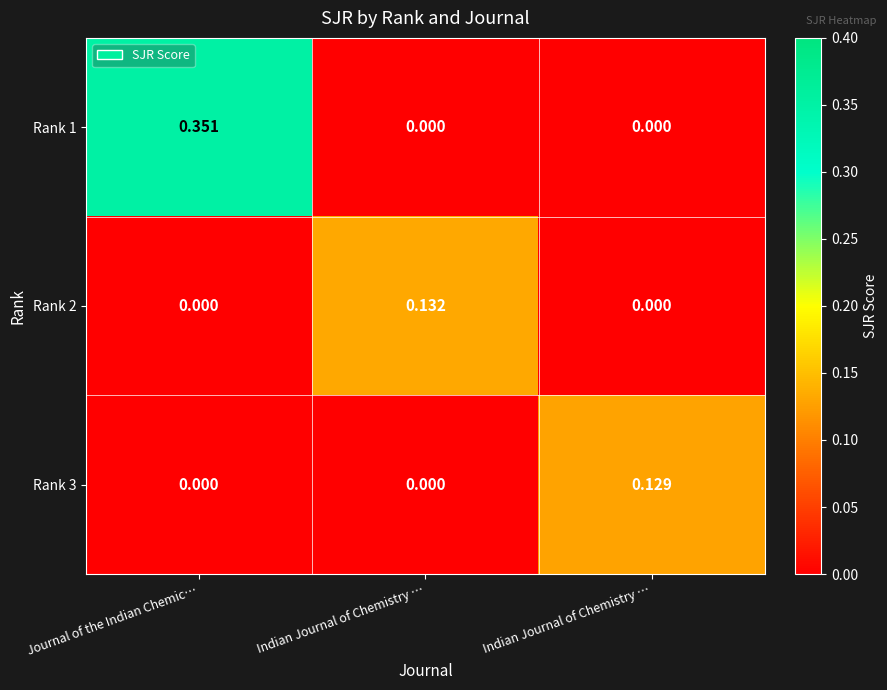

Which series has the largest total across all categories?

Rank 1